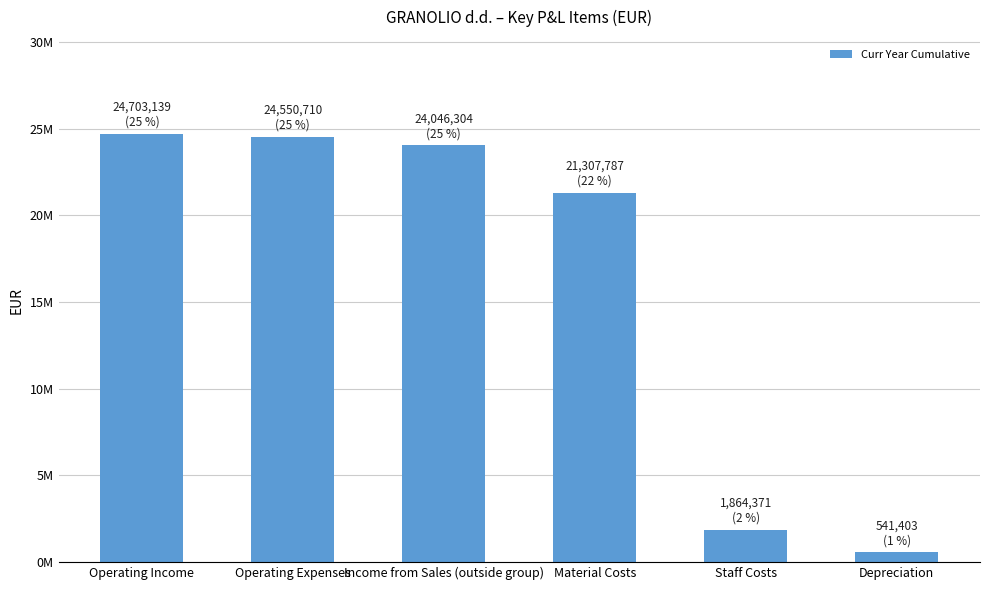

How many distinct data groups are displayed?

1